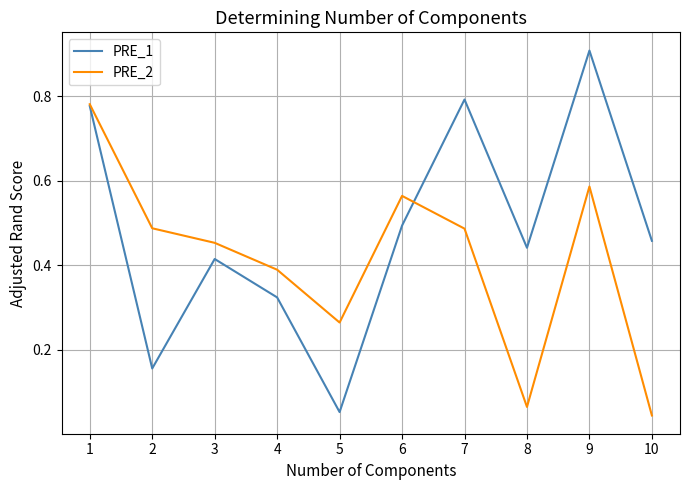

At how many categories does at least one series exceed 0?

10